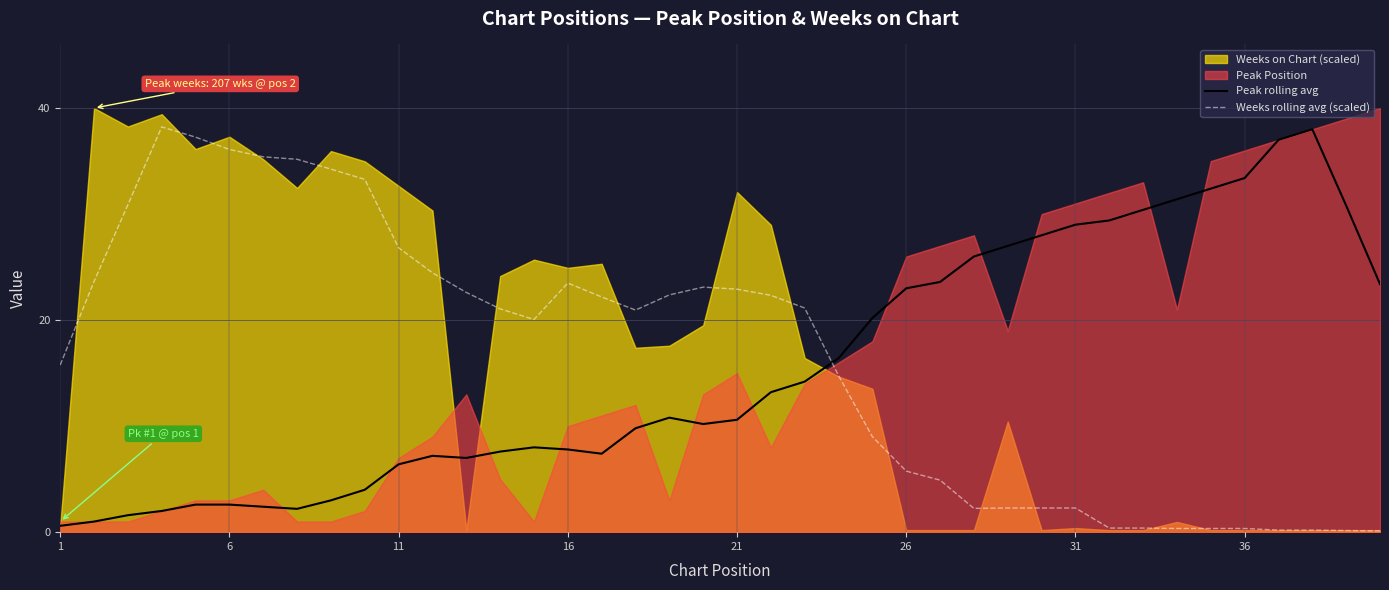

After their last crossing, which series has the higher values: Peak rolling avg or Weeks rolling avg (scaled)?

Peak rolling avg